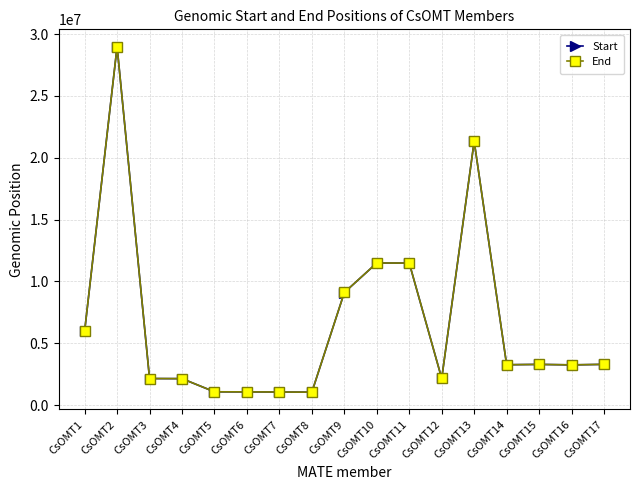

Which series changed the most between CsOMT8 and CsOMT17?

End